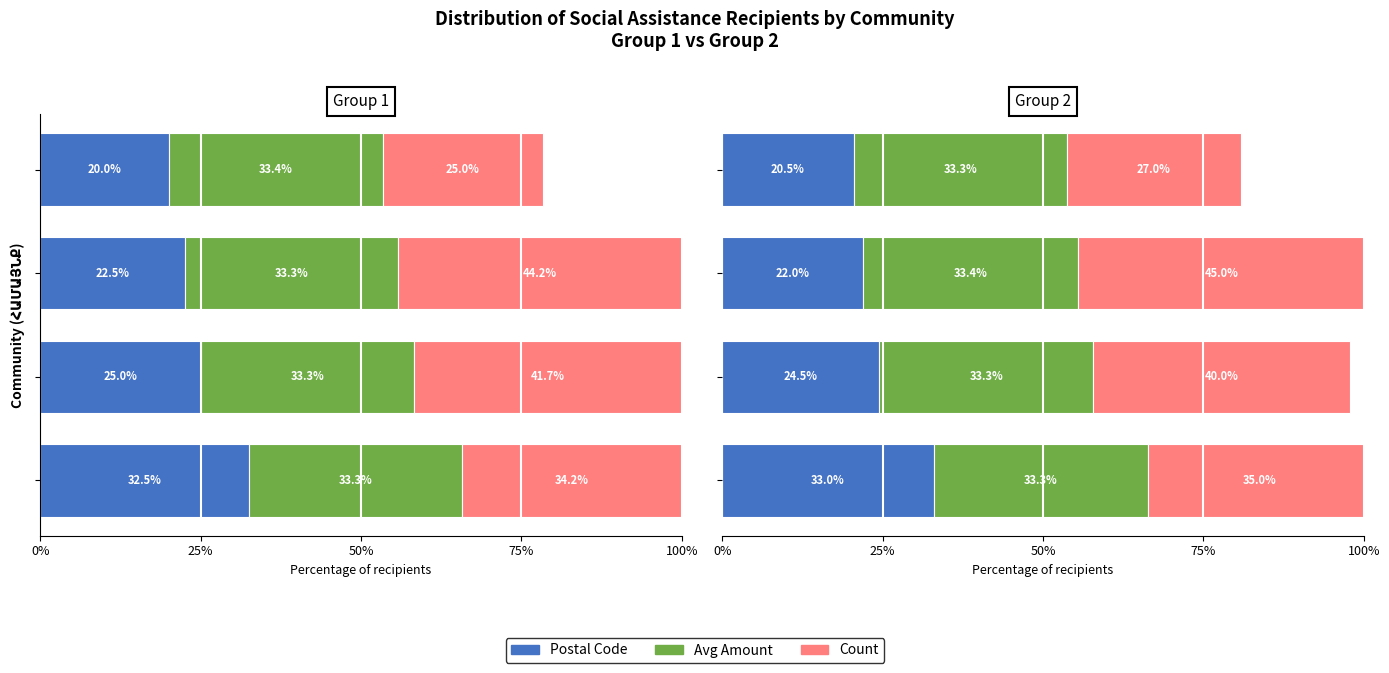

What is the total value across all series at 25%?

97.8